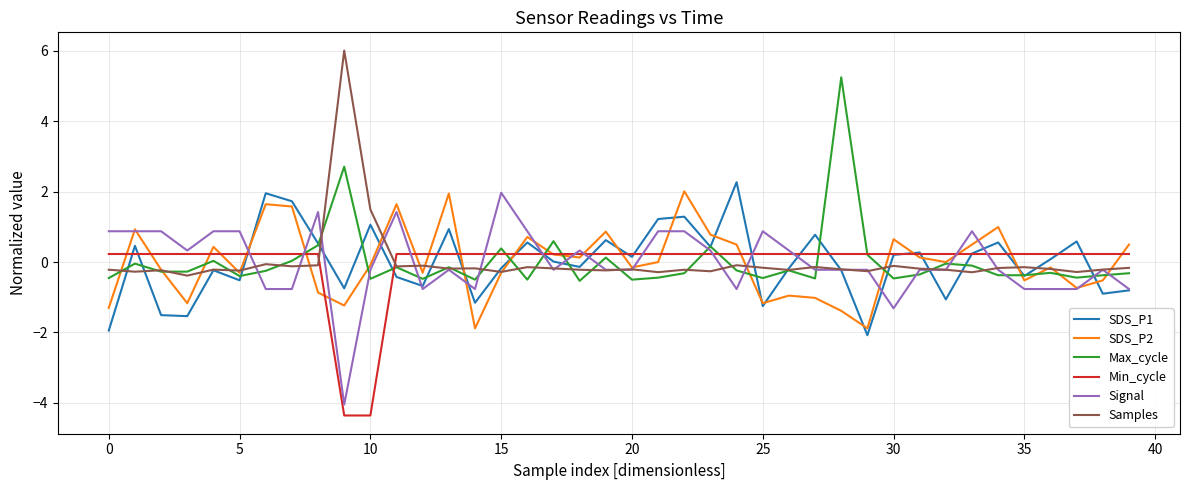

What is the maximum value shown in the chart?

6.0